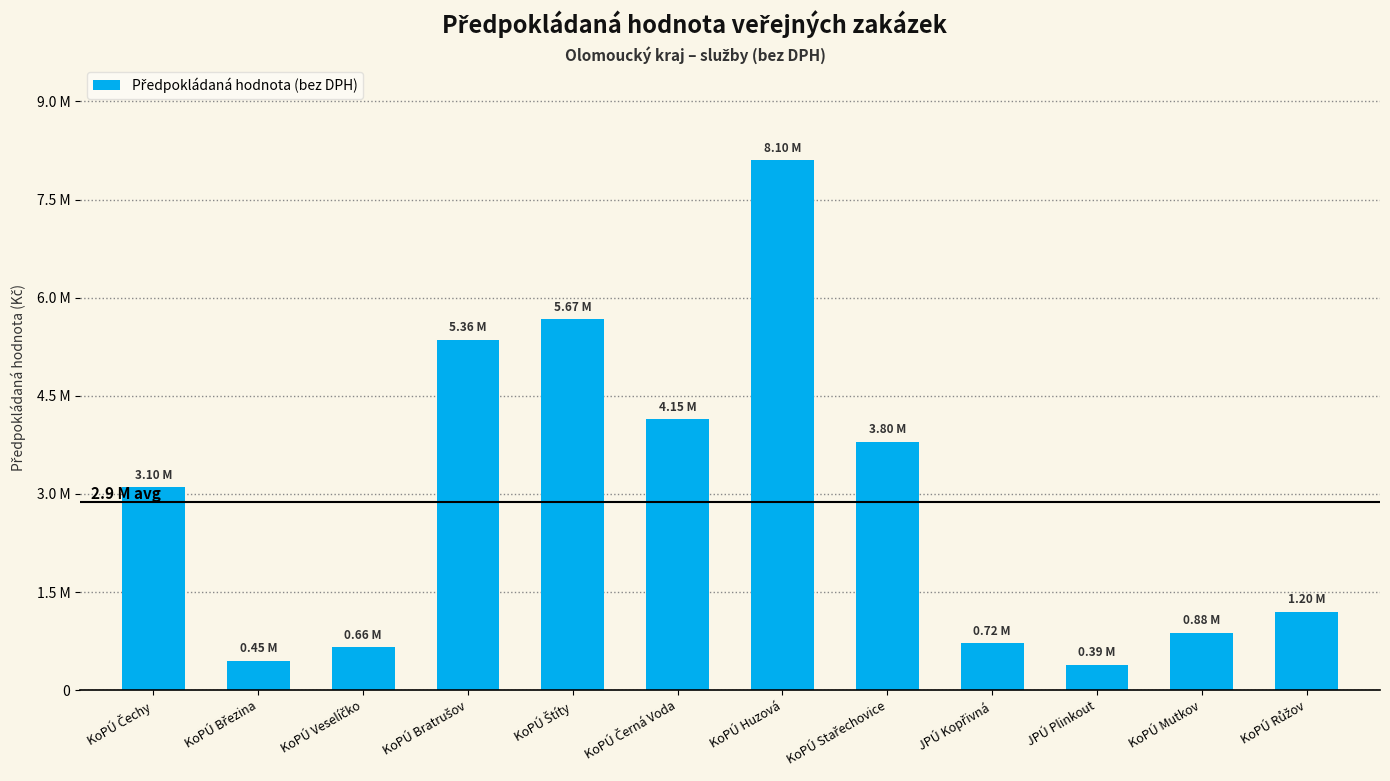

Where is the data nearest to the value 4245000?

KoPÚ Černá Voda